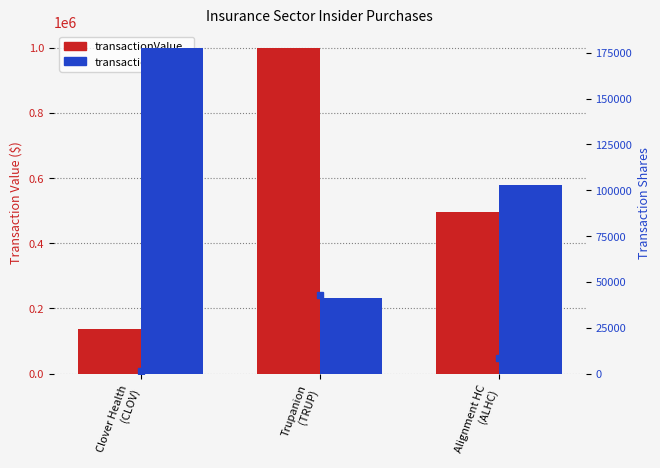

Rank the series at Trupanion
(TRUP) from lowest to highest value.

transactionShares, transactionValue